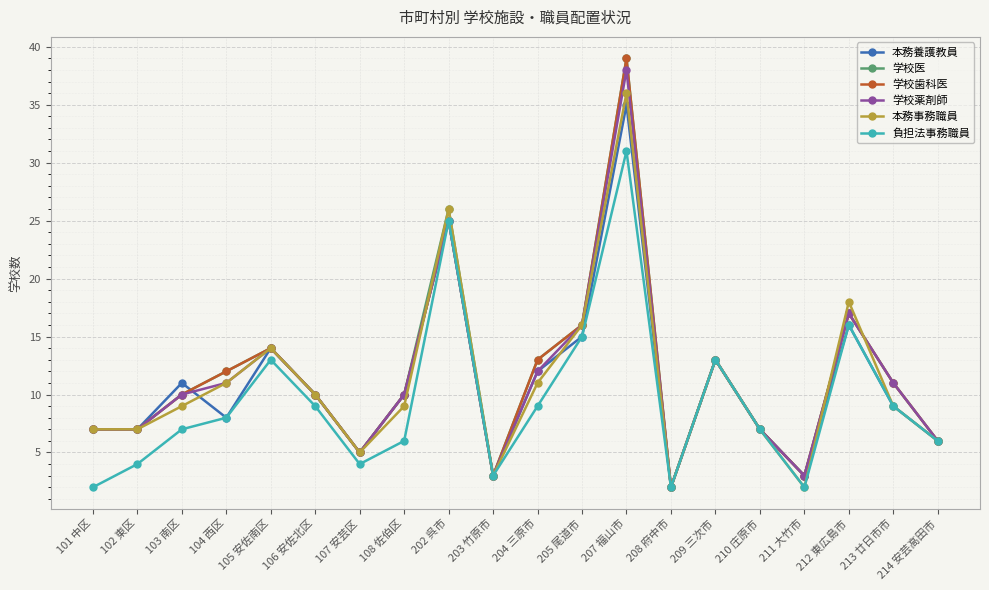

How many distinct data groups are displayed?

6